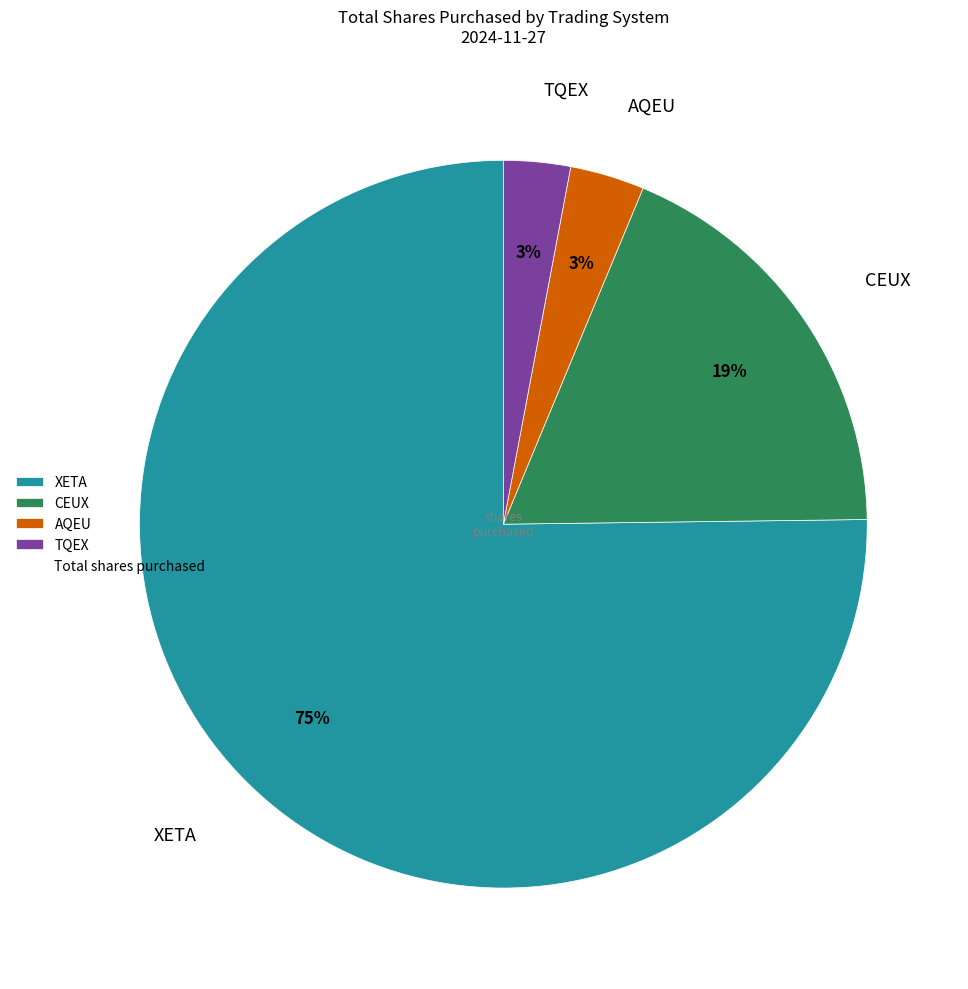

Is it true that CEUX is 19% of the pie?

True